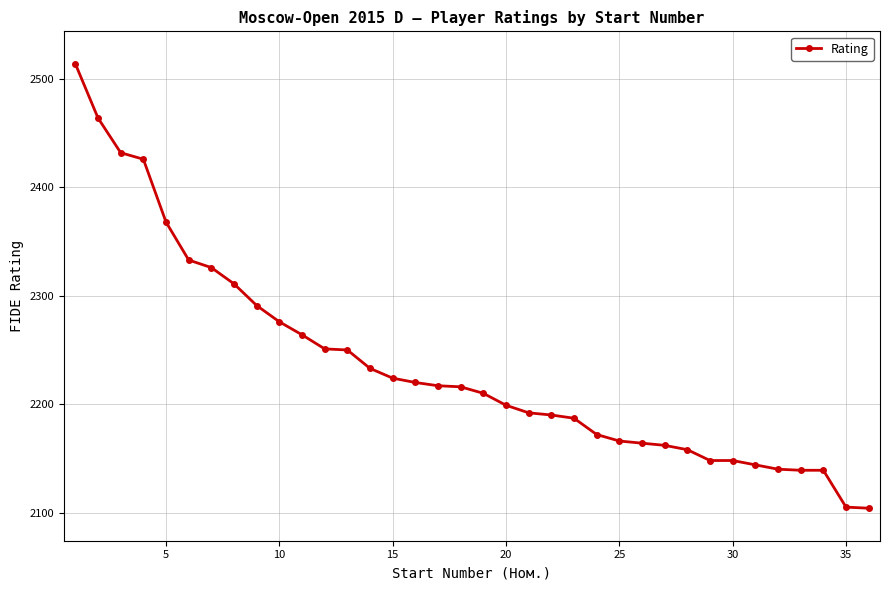

How many lines are shown in the chart?

1